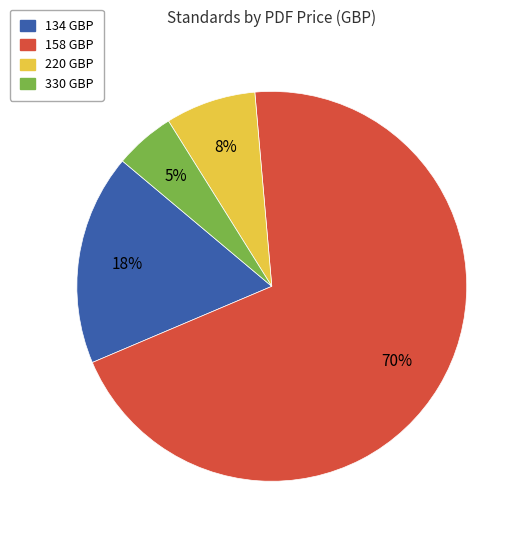

What is the ratio of the value at 158 to the value at 330?

14.0